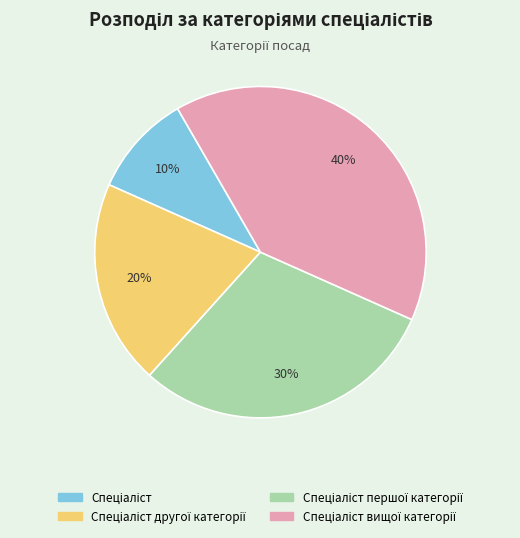

Is there a majority slice in this chart?

No